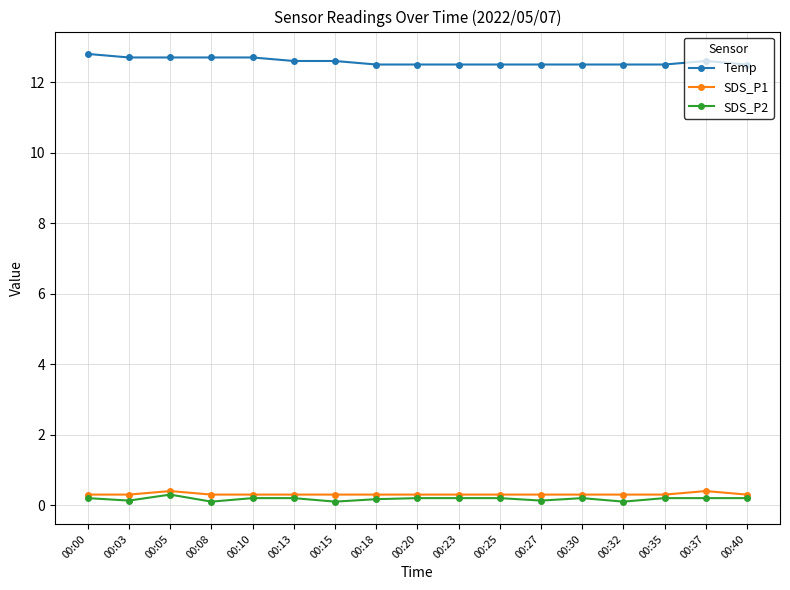

True or false: SDS_P2 and Temp cross at least once.

False